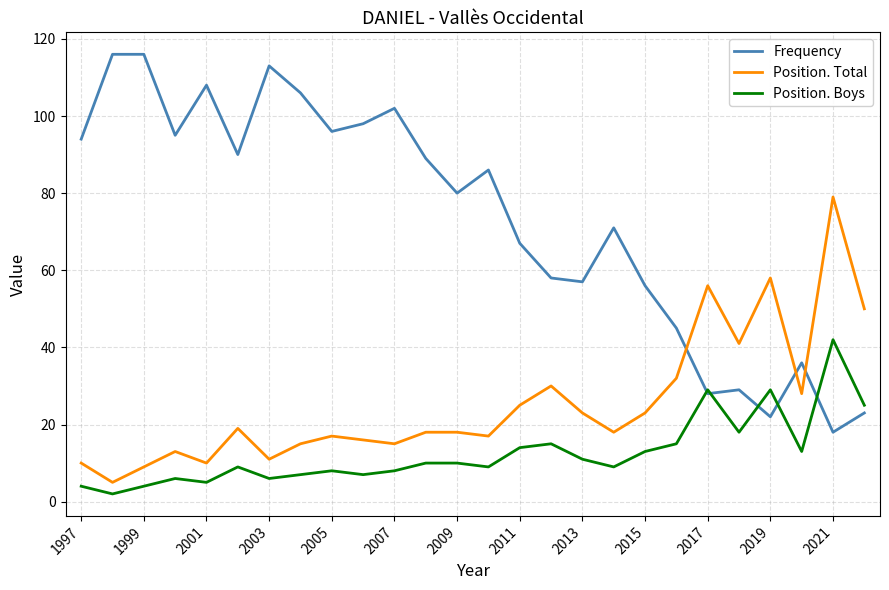

How many lines are shown in the chart?

3